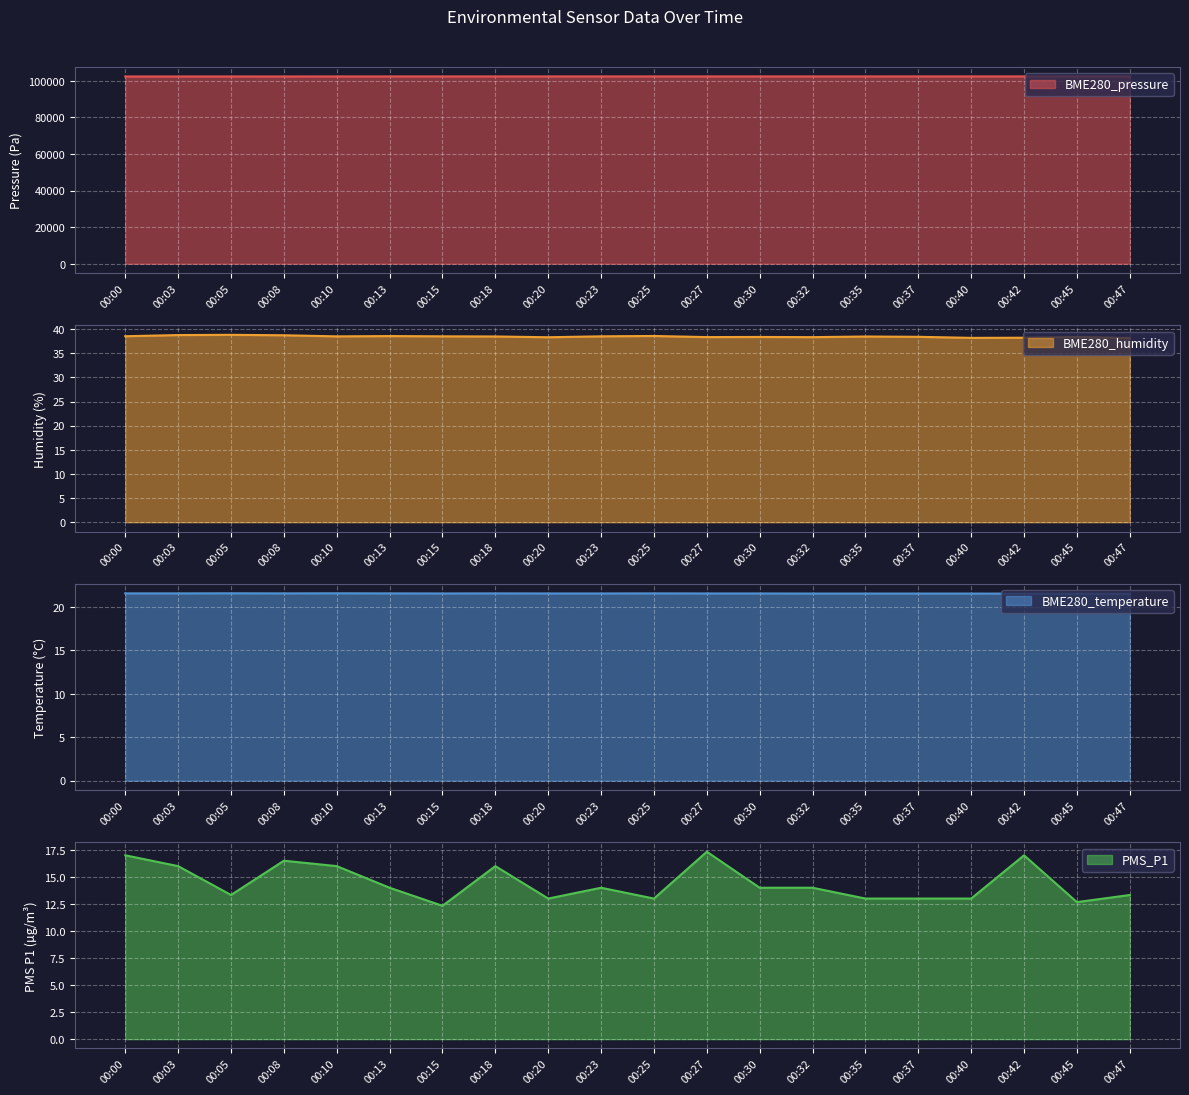

At how many categories does at least one series exceed 18124?

20